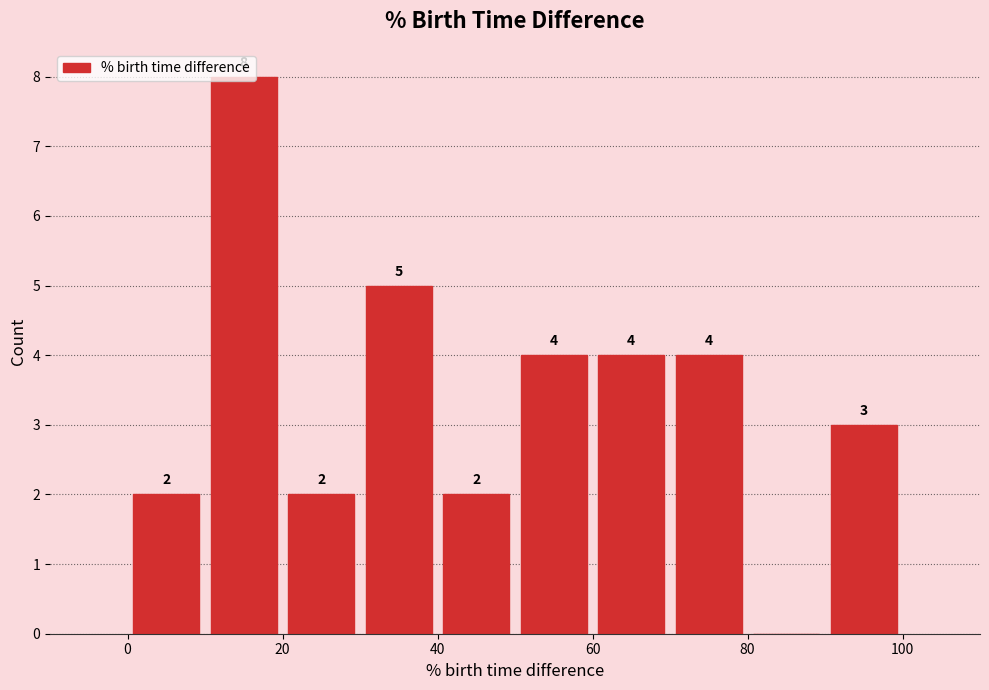

Over which range of the x-axis is the bar tallest?

10 to 20